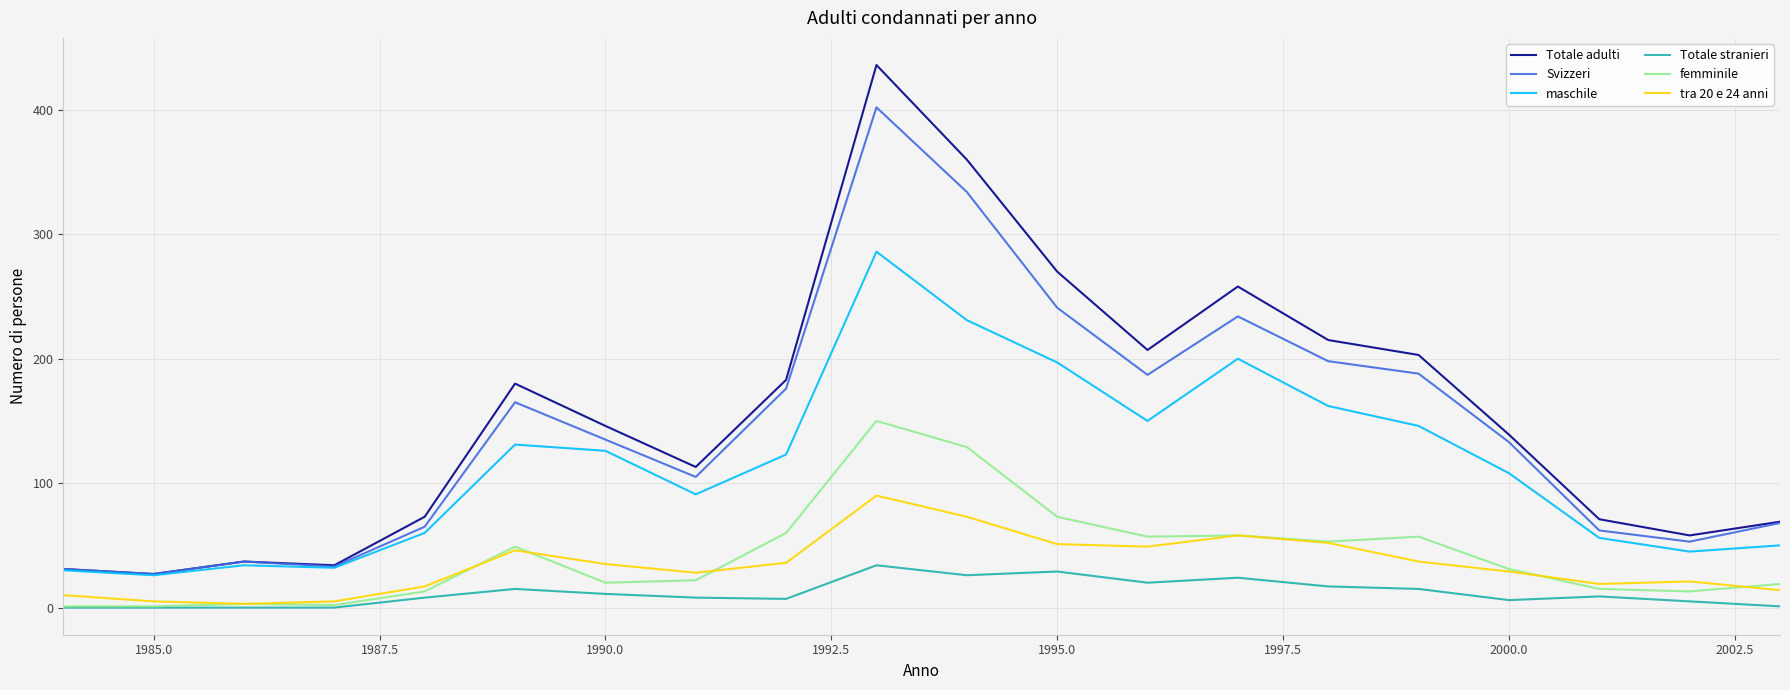

True or false: tra 20 e 24 anni and Svizzeri cross at least once.

False